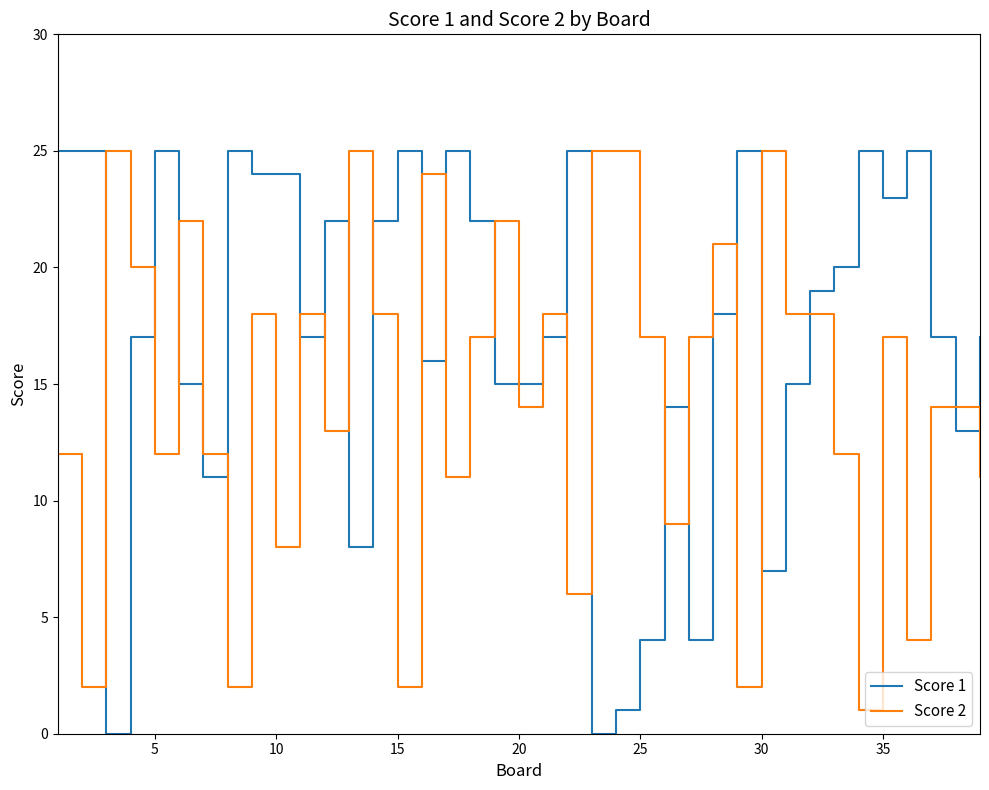

True or false: Score 2 and Score 1 cross at least once.

True